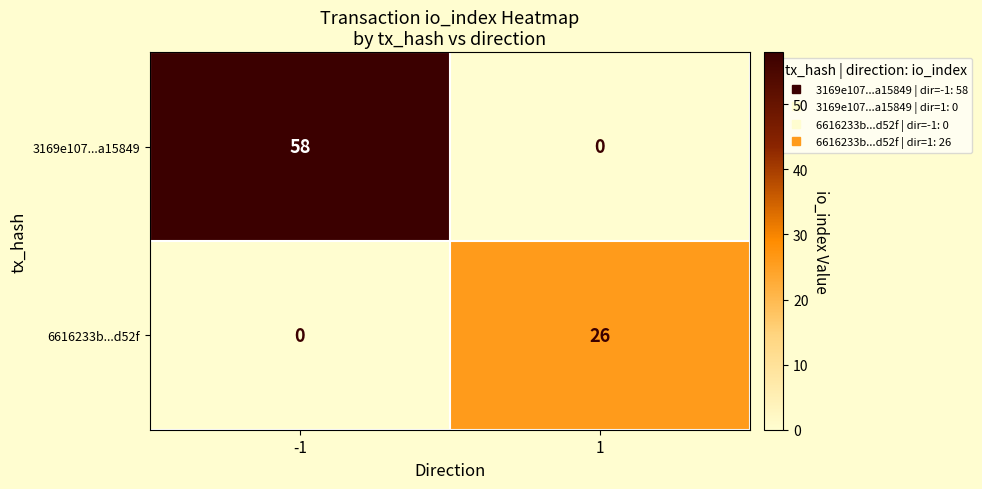

What is the difference between the highest and lowest values at 1?

26